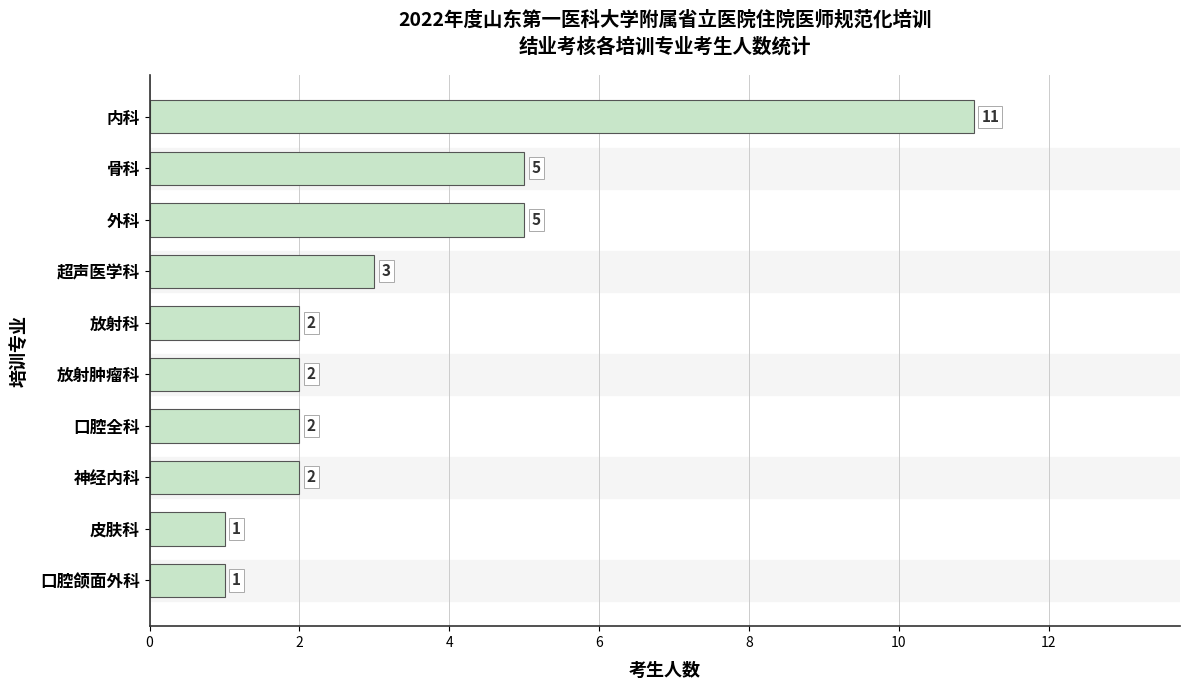

What is the sum of all values?

34